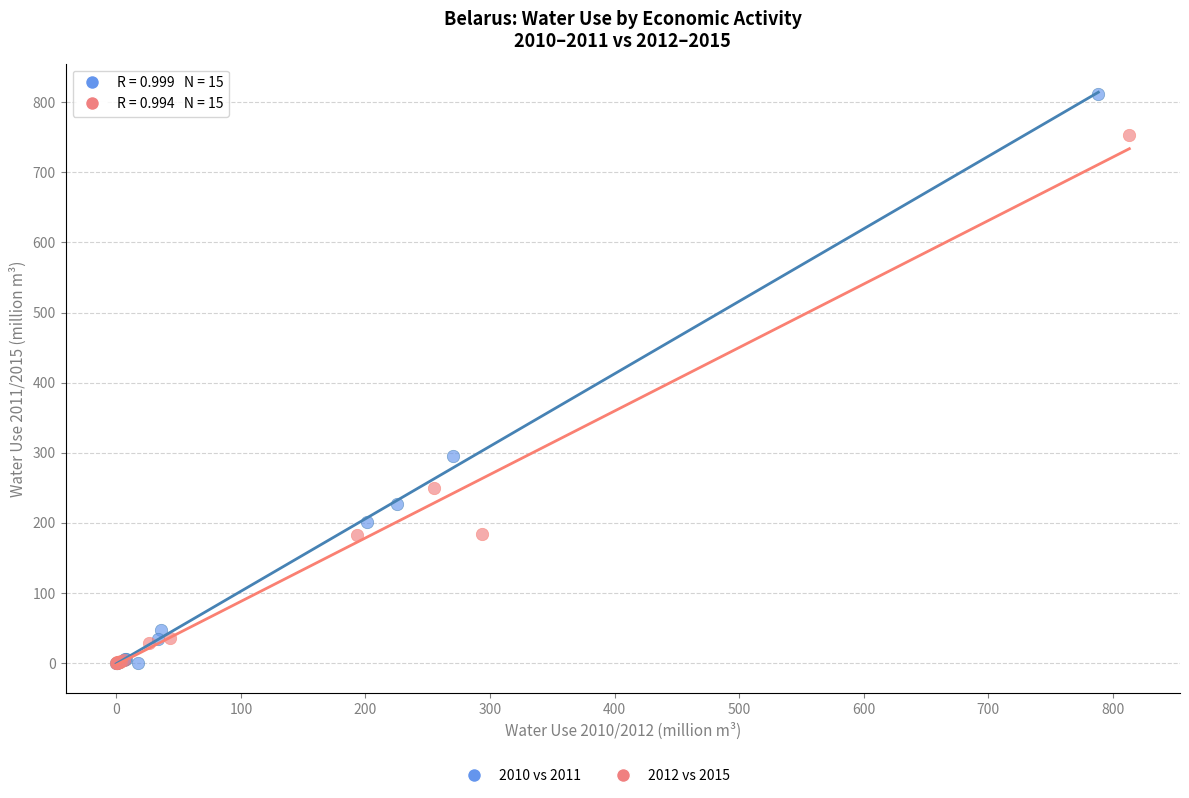

Which series has the widest spread of Y values?

2010 vs 2011